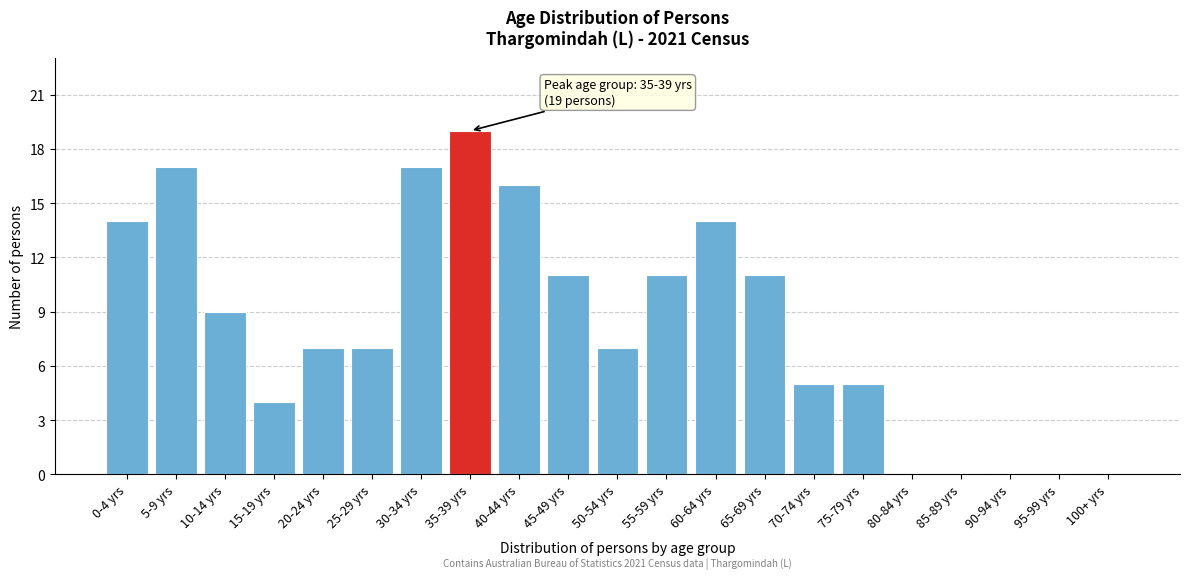

Reading left to right, list all the values displayed in this chart.

0-4 yrs=14	5-9 yrs=17	10-14 yrs=9	15-19 yrs=4	20-24 yrs=7	25-29 yrs=7	30-34 yrs=17	35-39 yrs=19	40-44 yrs=16	45-49 yrs=11	50-54 yrs=7	55-59 yrs=11	60-64 yrs=14	65-69 yrs=11	70-74 yrs=5	75-79 yrs=5	80-84 yrs=0	85-89 yrs=0	90-94 yrs=0	95-99 yrs=0	100+ yrs=0